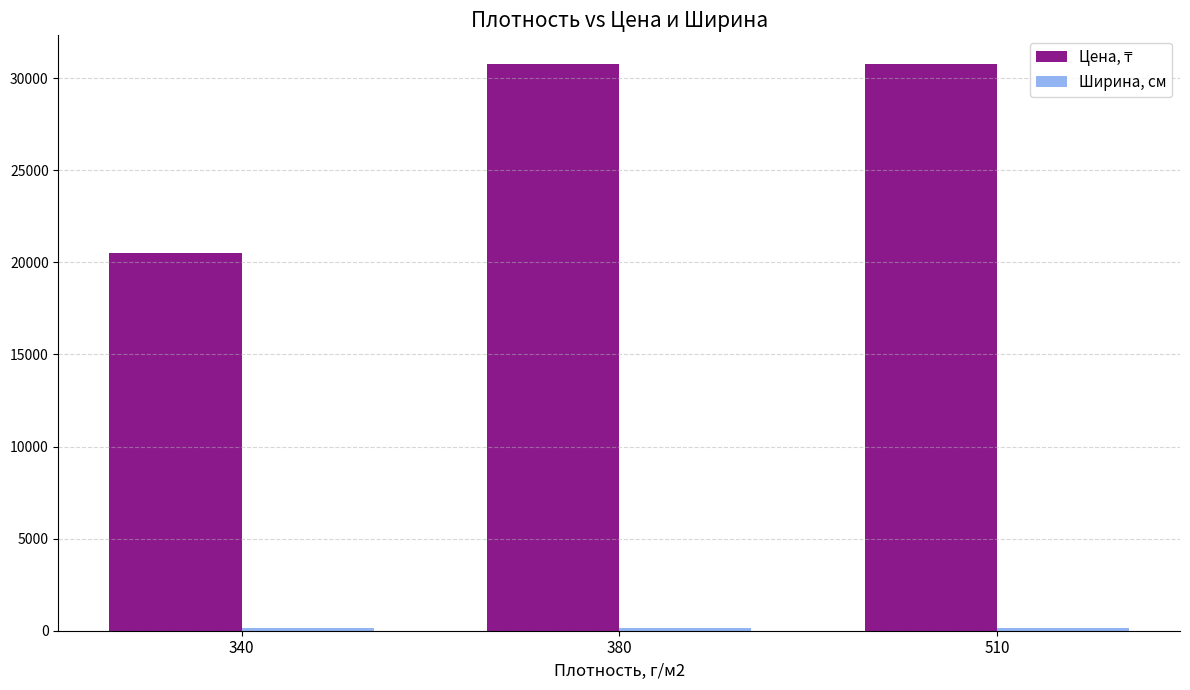

What is the spread (max minus min) of values at 510?

30643